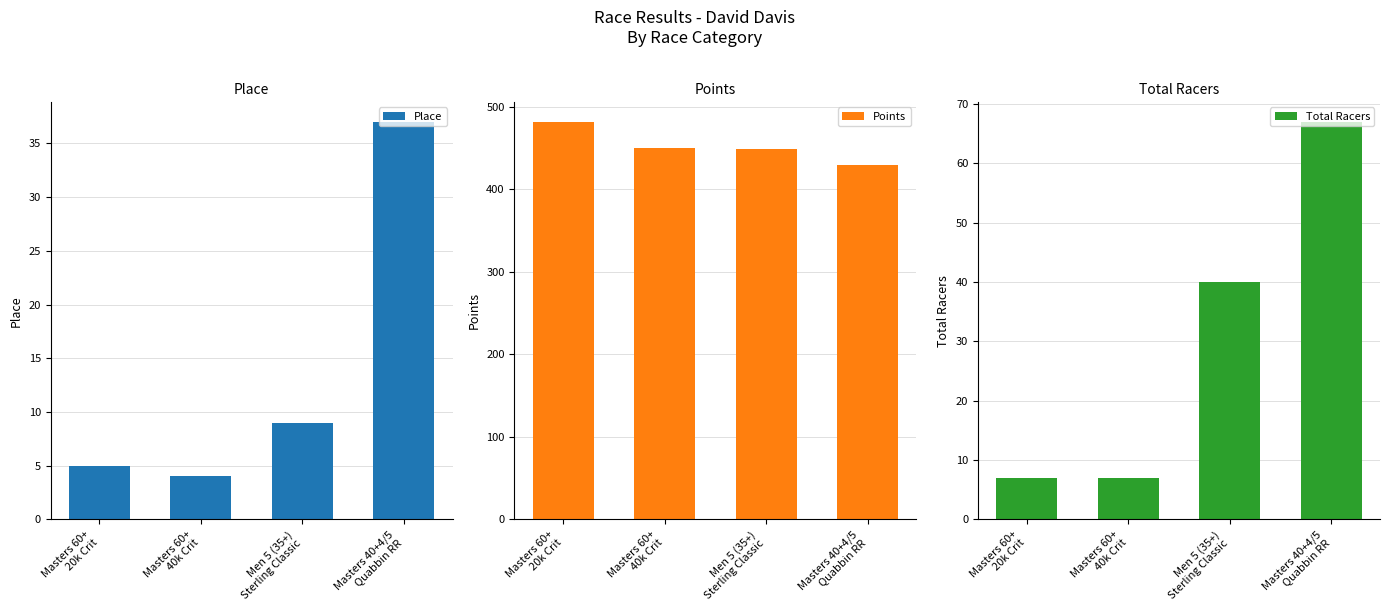

Rank the series by their maximum value, from lowest to highest.

Place, Total Racers, Points